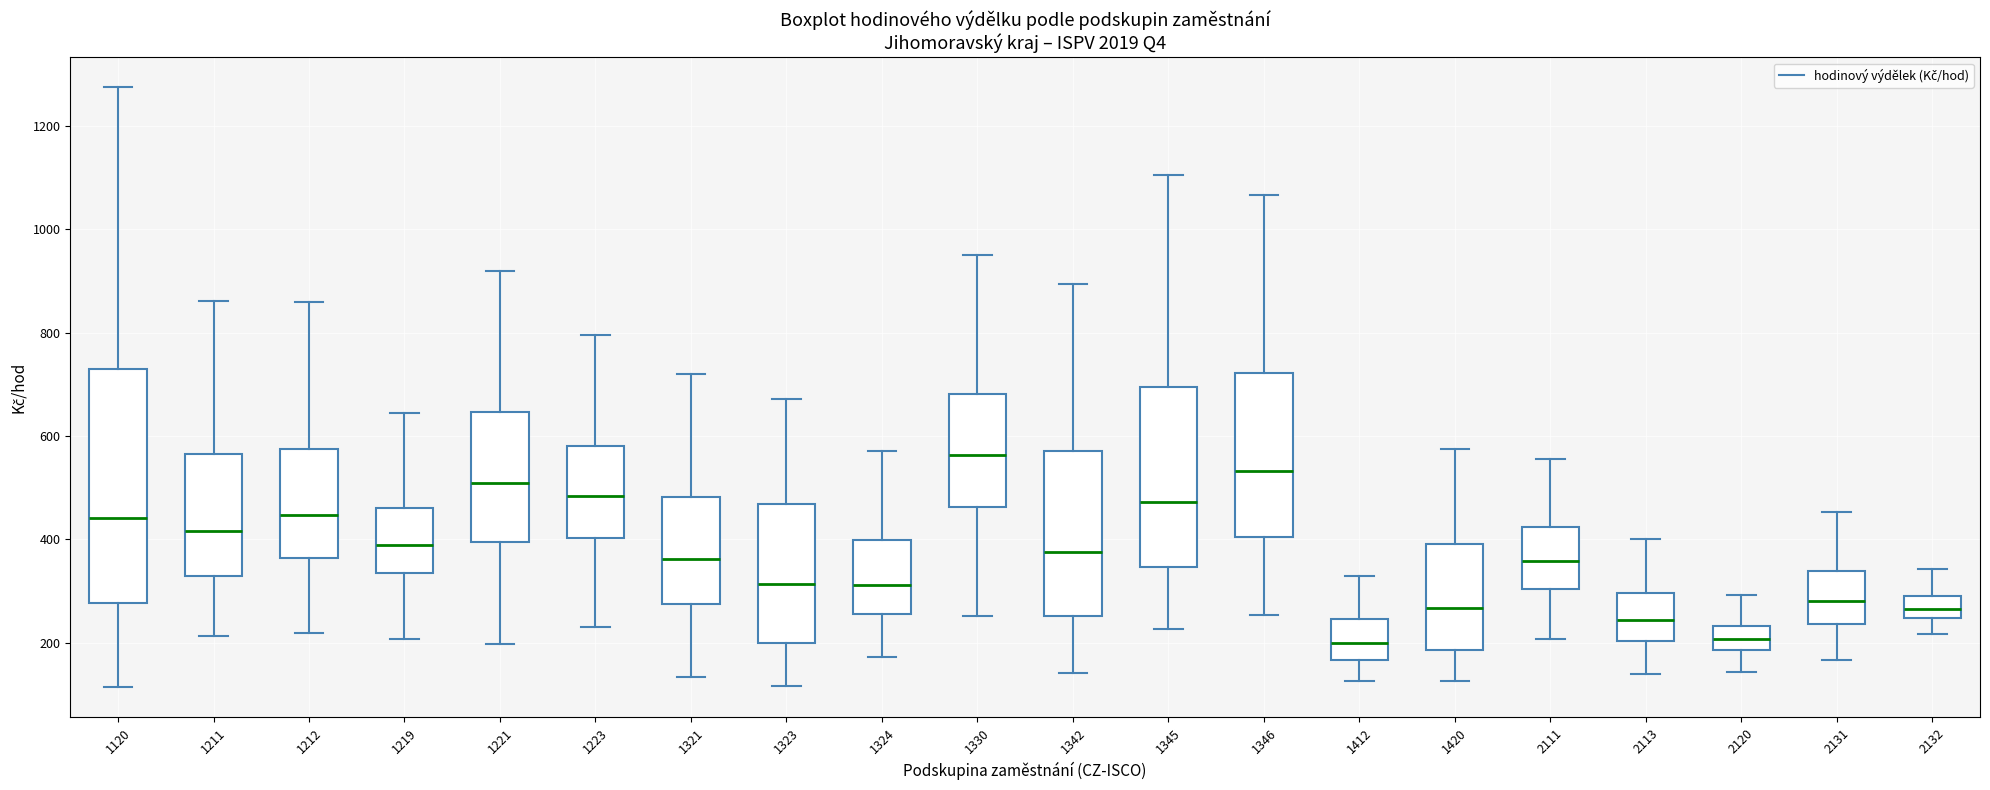

Where does the upper whisker of the box at x = 1324 end on the y-axis? The values are not printed on the chart, so give them approximately, as read against the axis.

580